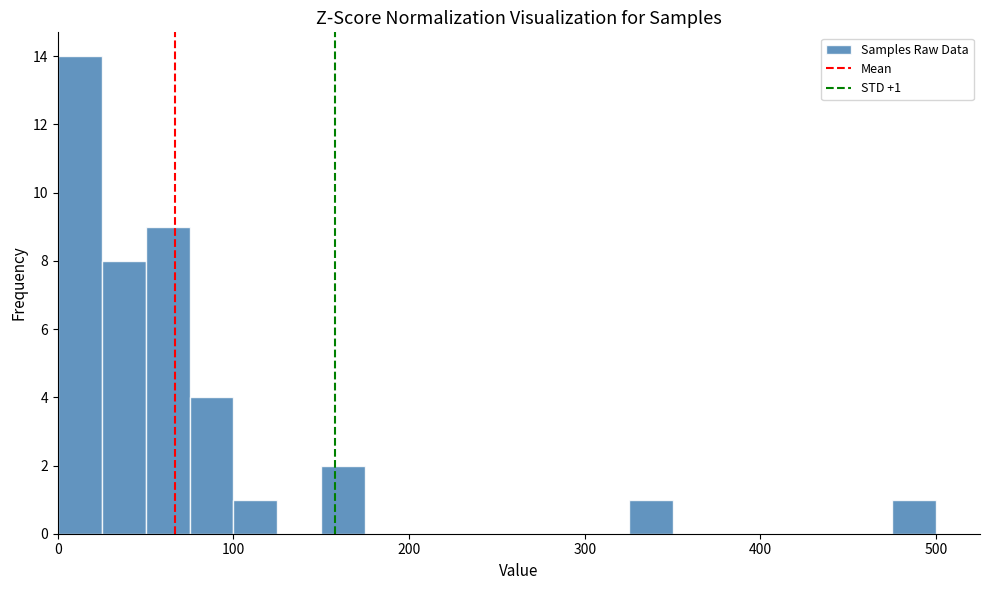

Around what value on the x-axis is the tallest bar? Give the approximate position of its centre, as read against the axis.

10